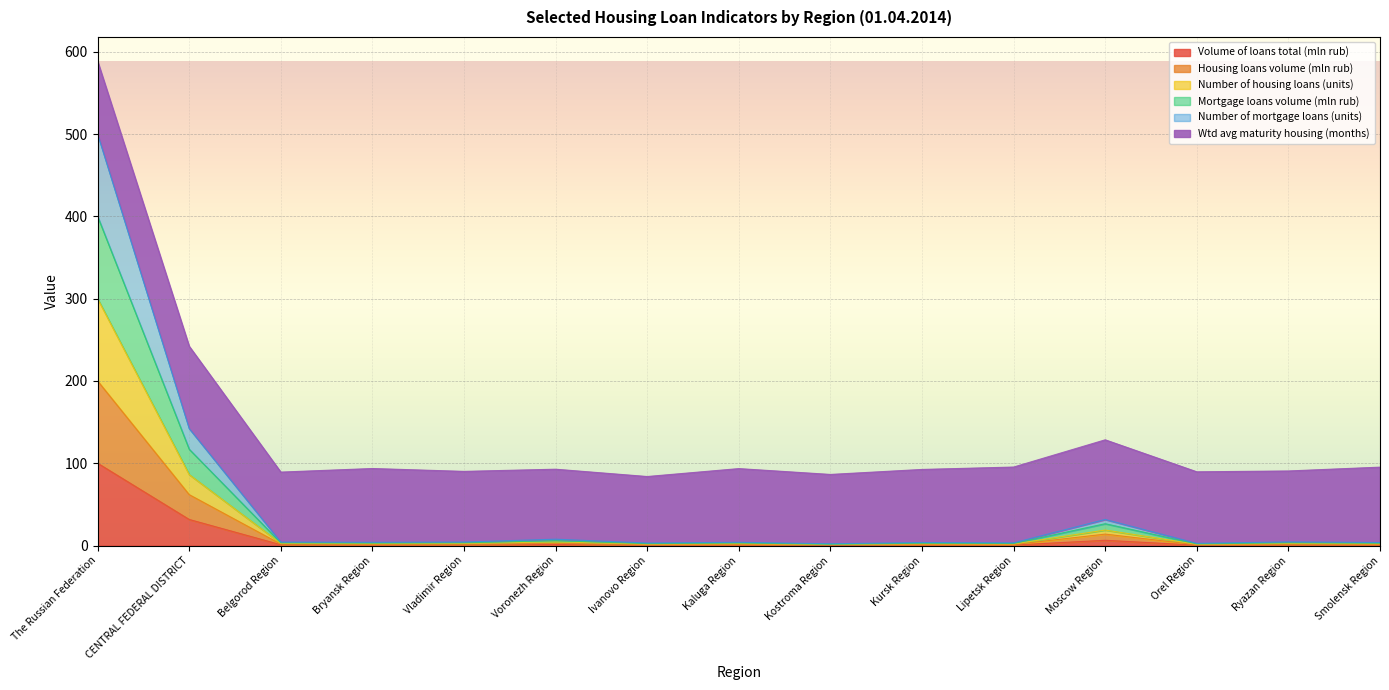

What is the value of the Number of mortgage loans (units) point at the 8th from the left?

2.3